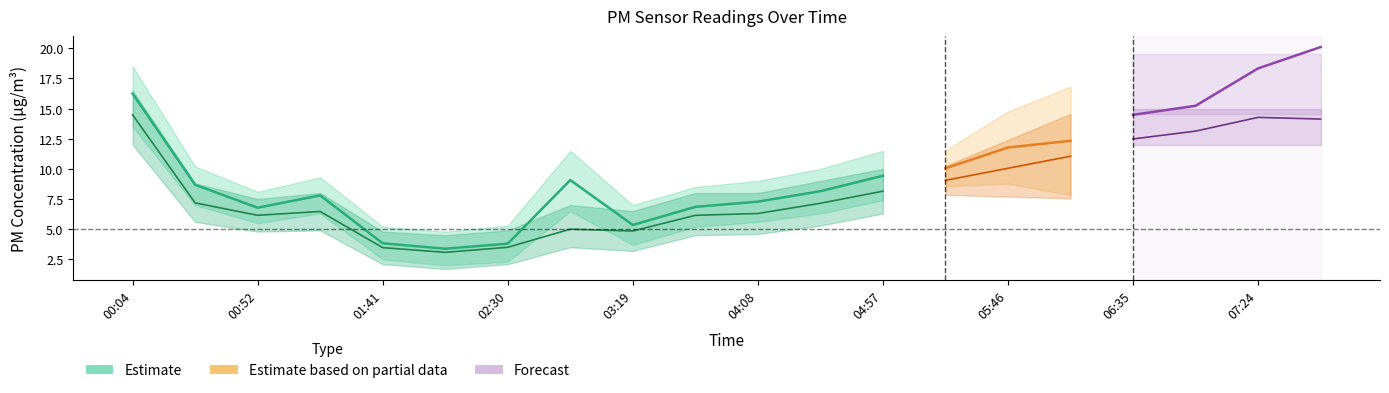

What is the value of the SDS_P2_upper point at the 17th from the left?

14.5